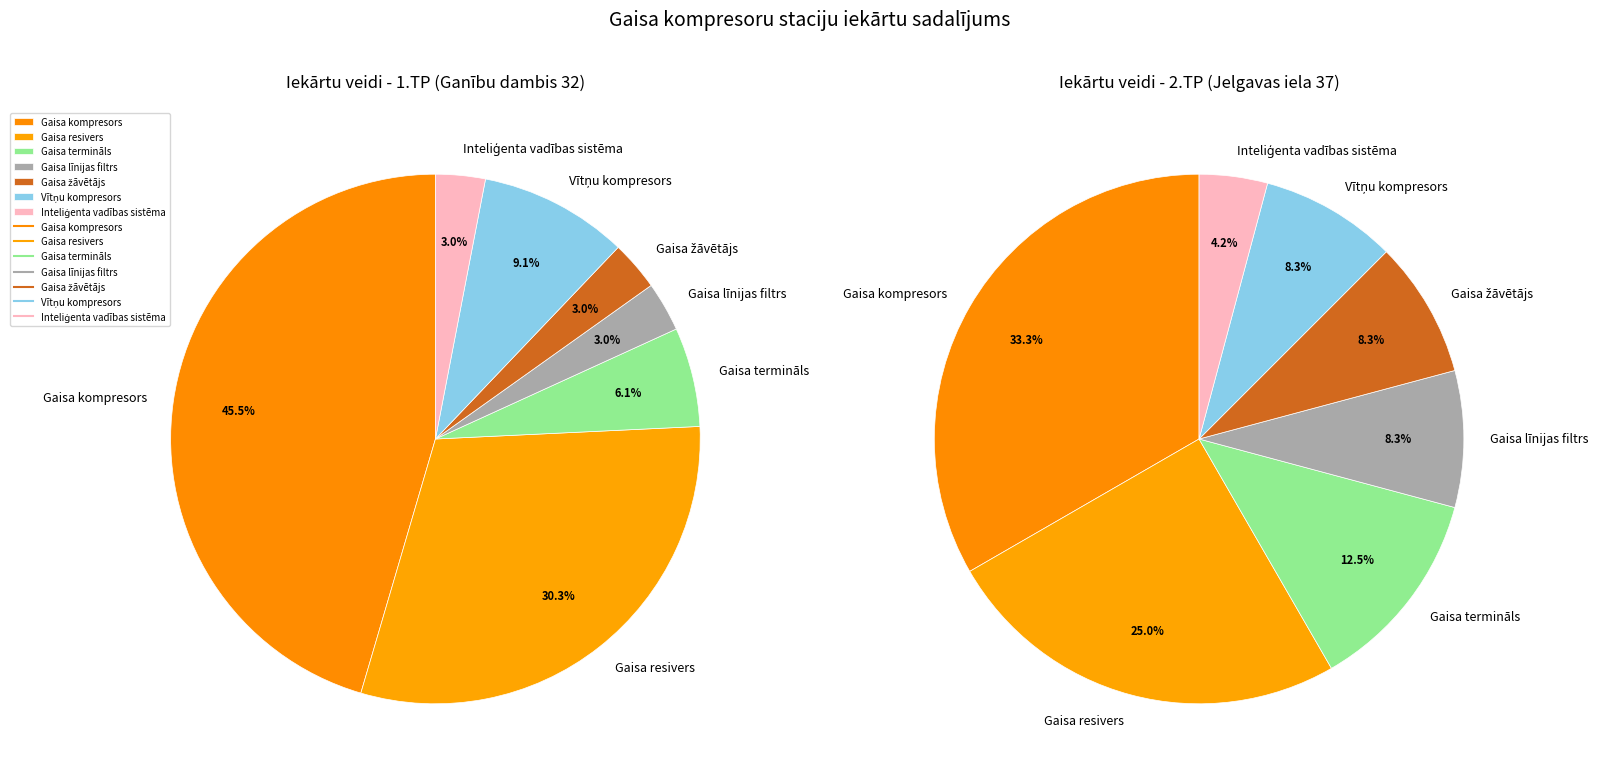

What percentage is the Gaisa termināls slice, to the nearest percent?

6%